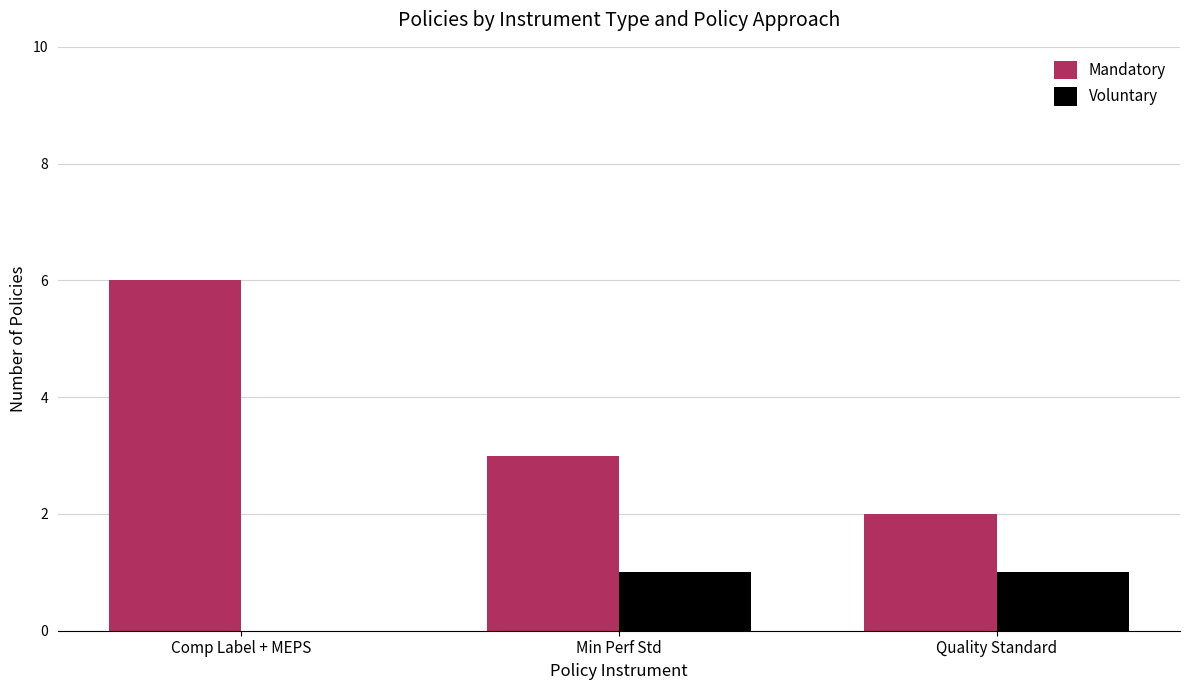

How many series are shown in this chart?

2